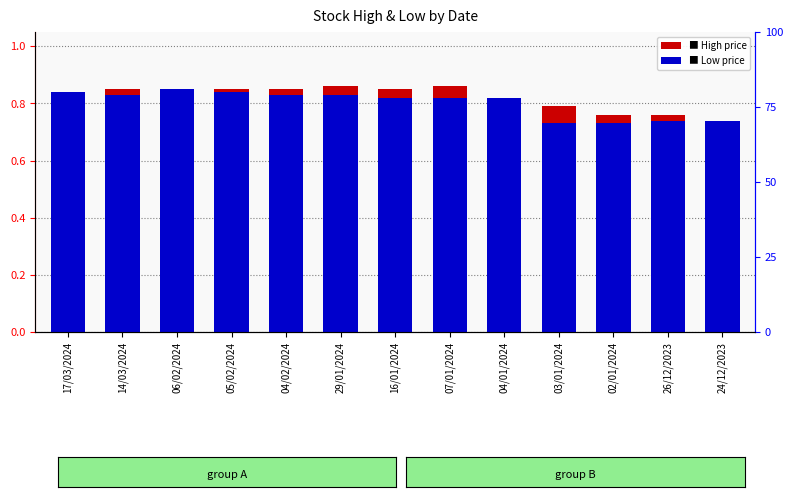

How many distinct data groups are displayed?

2